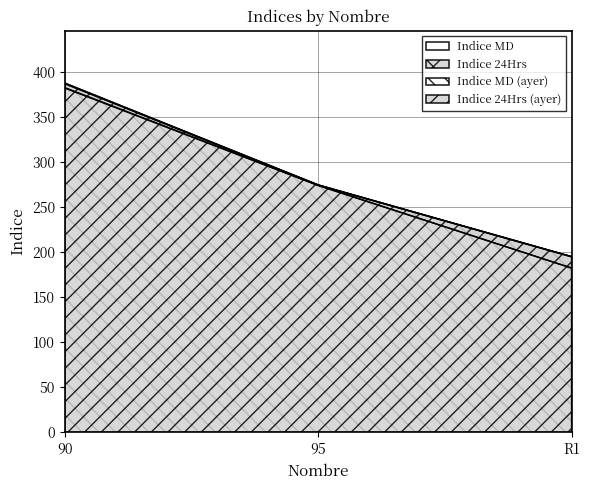

Is the value of Indice 24Hrs (ayer) at 90 greater than the value of Indice MD at 90?

Yes